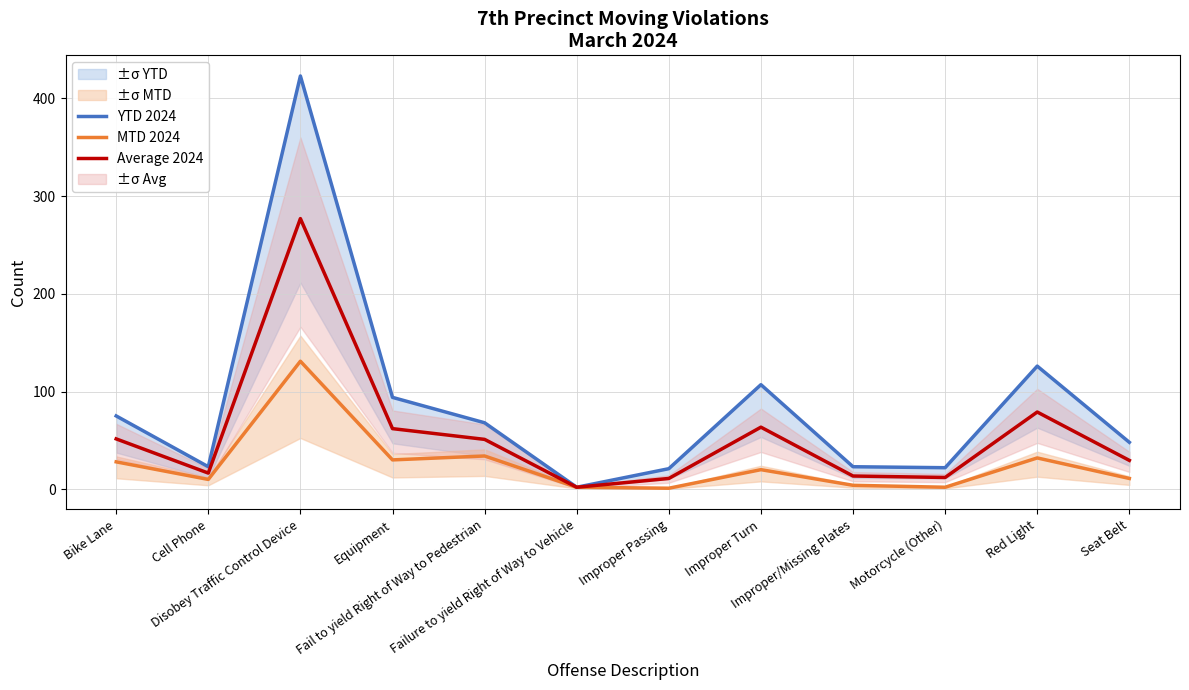

At which label does Average 2024 first exceed 51?

Bike Lane